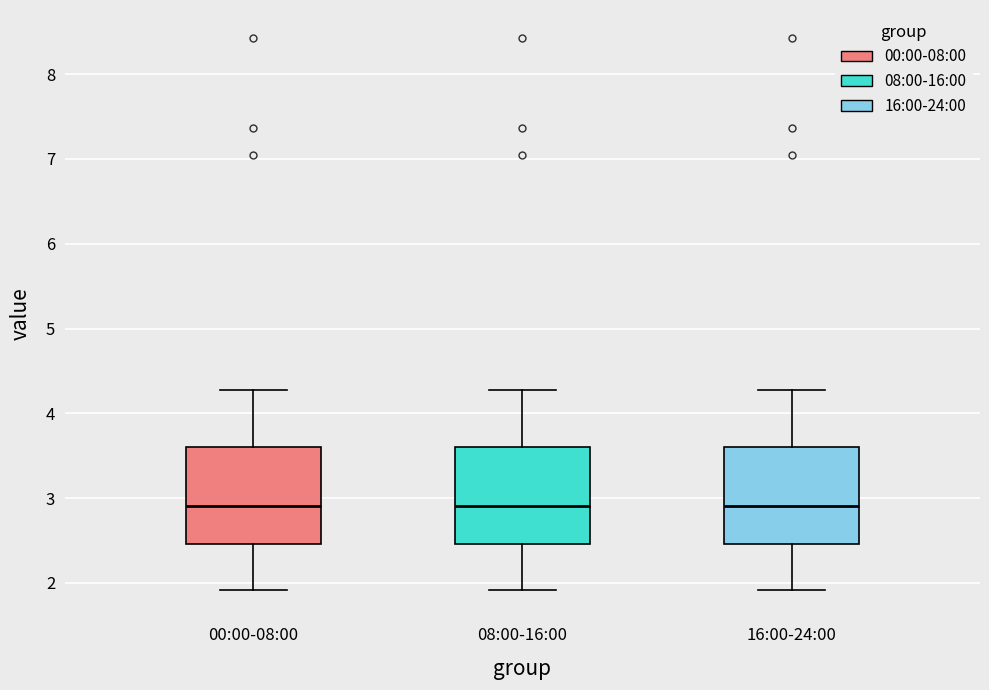

Reading left to right, transcribe this box plot: for each box, give where its median line is, the range the box spans, and where its two whiskers end, as read against the y-axis. The values are not printed on the chart, so give them approximately, as read against the axis.

00:00-08:00: median 2.9, box 2.5 to 3.6, whiskers 1.9 to 4.3
08:00-16:00: median 2.9, box 2.5 to 3.6, whiskers 1.9 to 4.3
16:00-24:00: median 2.9, box 2.5 to 3.6, whiskers 1.9 to 4.3